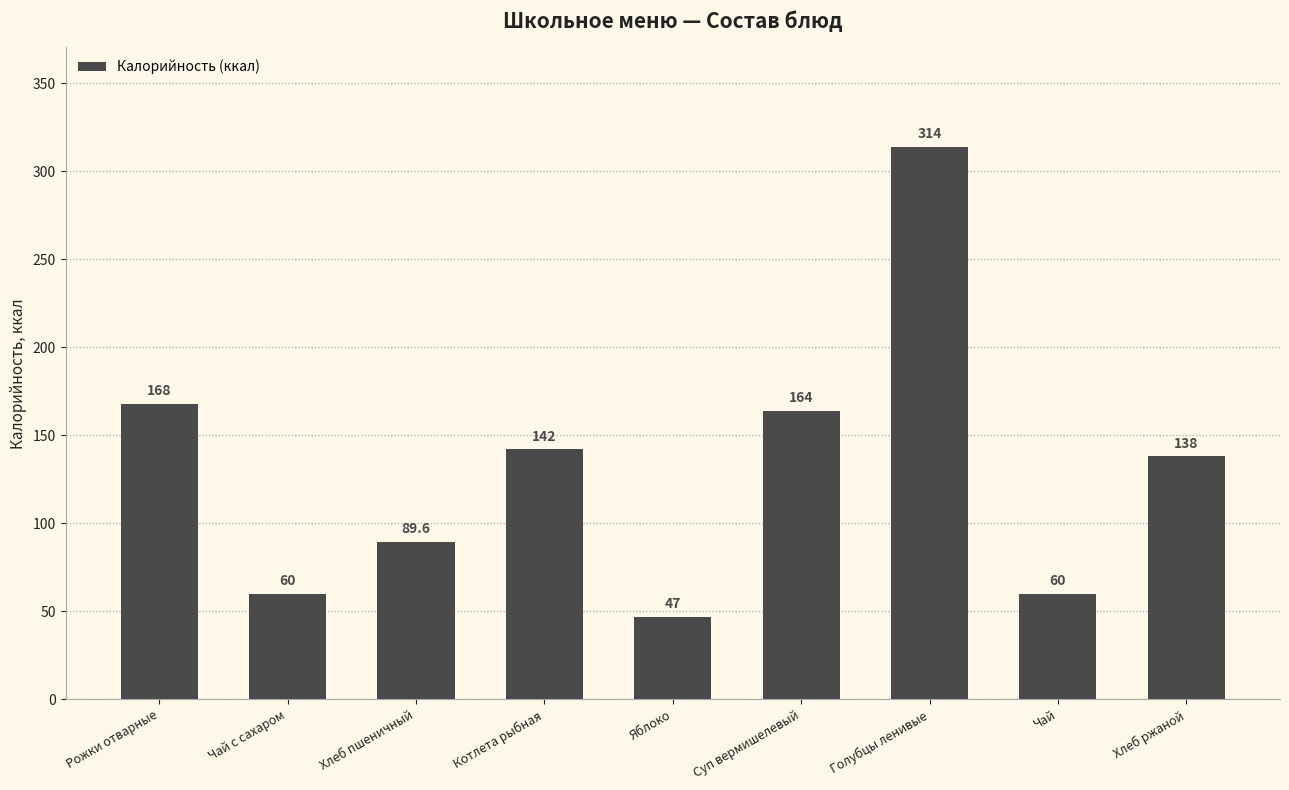

Approximately how many times larger is the value at Чай compared to Хлеб пшеничный?

0.7